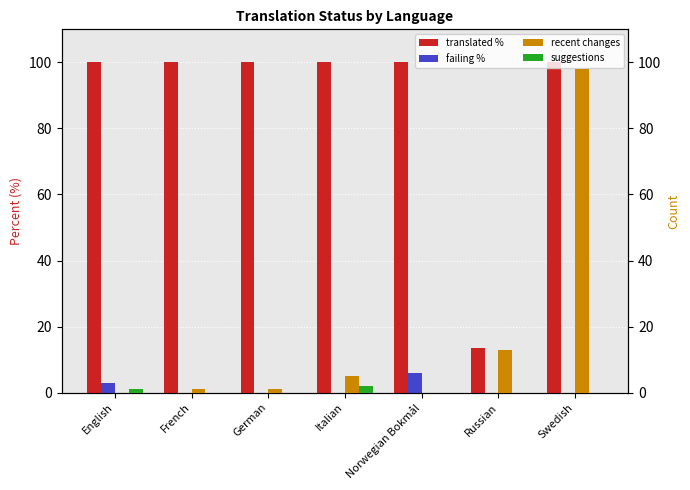

What is the maximum value shown in the chart?

100.0